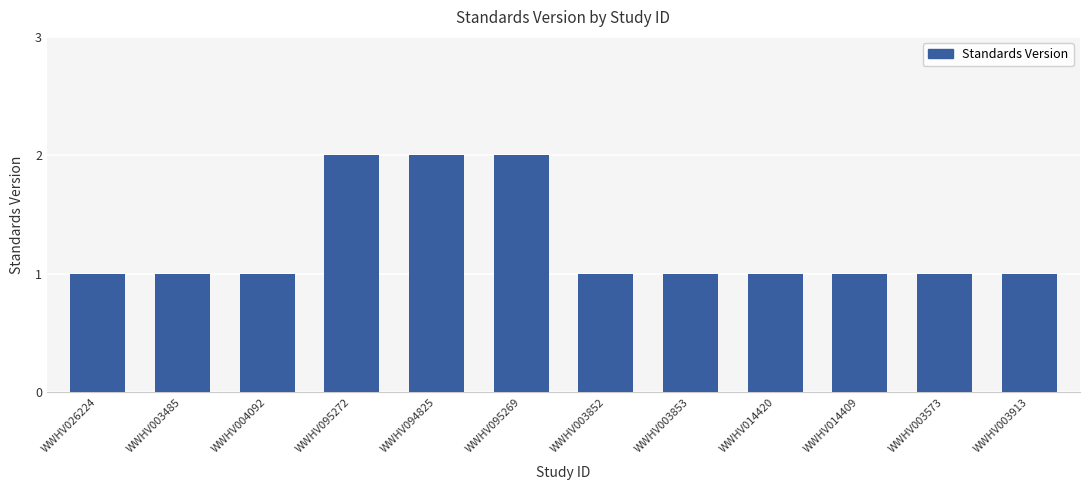

Reading left to right, transcribe all the data shown in this chart.

WWHV026224=1	WWHV003485=1	WWHV004092=1	WWHV095272=2	WWHV094825=2	WWHV095269=2	WWHV003852=1	WWHV003853=1	WWHV014420=1	WWHV014409=1	WWHV003573=1	WWHV003913=1